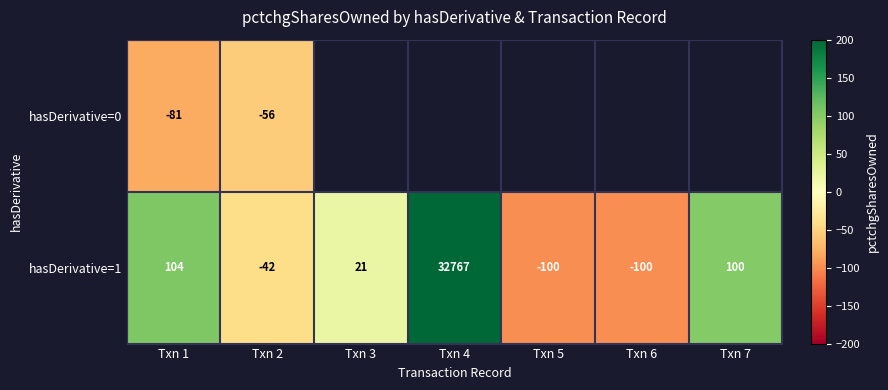

At which category is the sum across all series the highest?

Txn 1